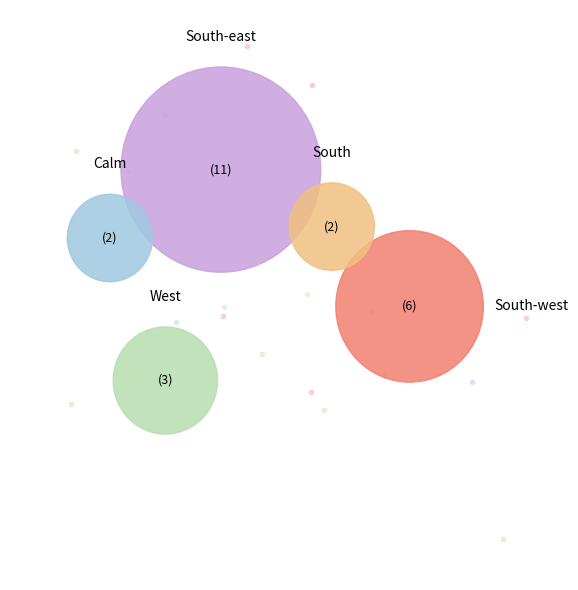

To the nearest percent, what portion does West represent?

12%